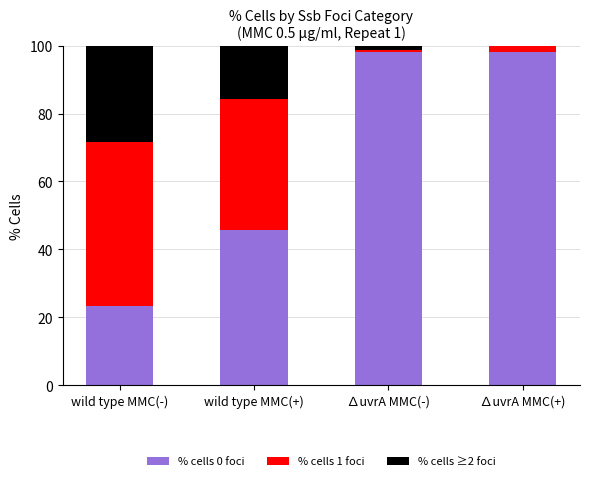

The value of % cells 0 foci at wild type MMC(-) is 33.4. True or false?

False